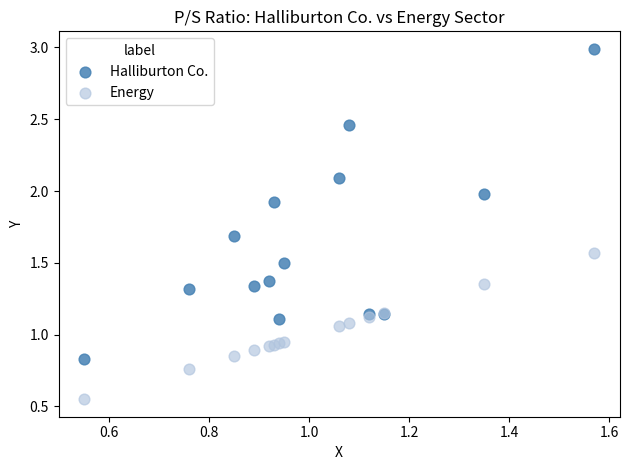

Which series has the widest spread of Y values?

Halliburton Co.